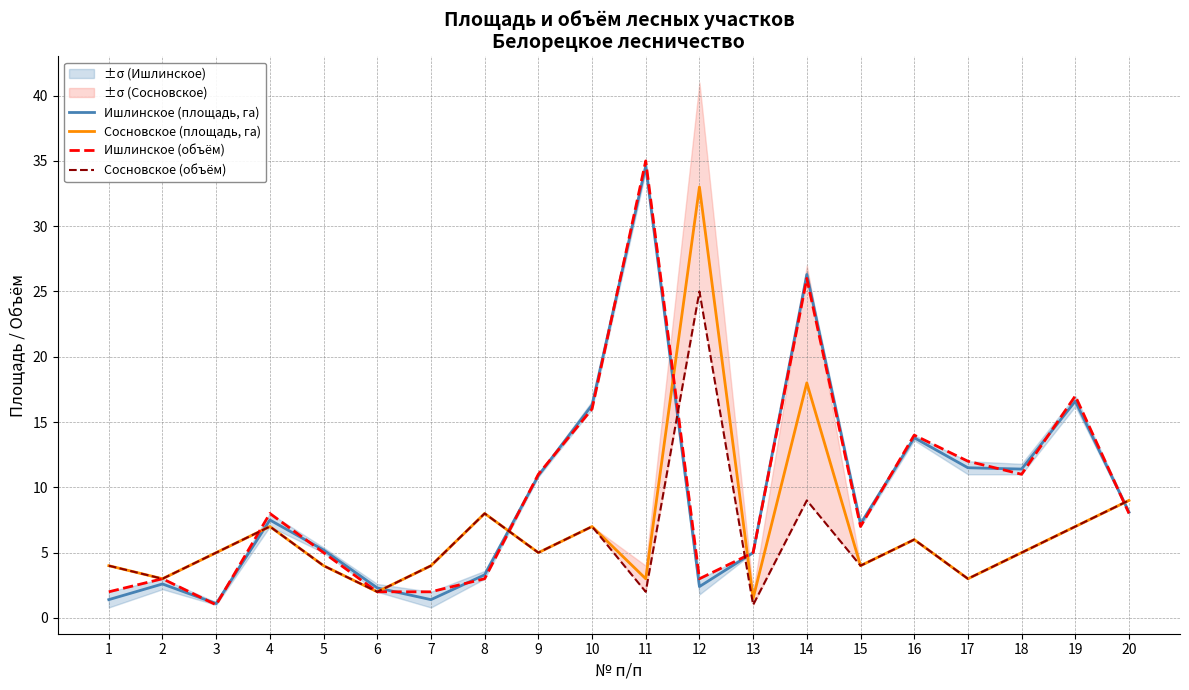

Reading left to right, transcribe all the data shown in this chart.

Ишлинское (площадь, га): 1=1.4	2=2.6	3=1.1	4=7.5	5=5.2	6=2.3	7=1.4	8=3.3	9=10.9	10=16.3	11=34.6	12=2.4	13=5.0	14=26.3	15=7.2	16=13.8	17=11.5	18=11.4	19=16.6	20=8.1
Сосновское (площадь, га): 1=4.0	2=3.0	3=5.0	4=7.0	5=4.0	6=2.0	7=4.0	8=8.0	9=5.0	10=7.0	11=3.0	12=33.0	13=1.5	14=18.0	15=4.0	16=6.0	17=3.0	18=5.0	19=7.0	20=9.0
Ишлинское (объём): 1=2.0	2=3.0	3=1.0	4=8.0	5=5.0	6=2.0	7=2.0	8=3.0	9=11.0	10=16.0	11=35.0	12=3.0	13=5.0	14=26.0	15=7.0	16=14.0	17=12.0	18=11.0	19=17.0	20=8.0
Сосновское (объём): 1=4.0	2=3.0	3=5.0	4=7.0	5=4.0	6=2.0	7=4.0	8=8.0	9=5.0	10=7.0	11=2.0	12=25.0	13=1.0	14=9.0	15=4.0	16=6.0	17=3.0	18=5.0	19=7.0	20=9.0